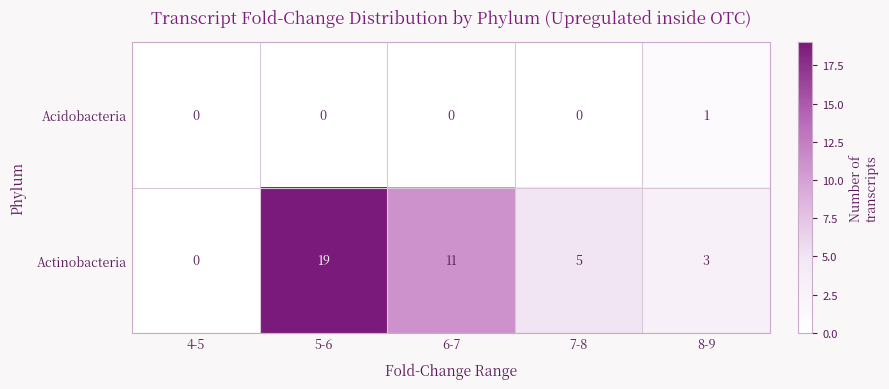

Reading left to right, what are all the values shown in this chart?

Acidobacteria: 4-5=0	5-6=0	6-7=0	7-8=0	8-9=1
Actinobacteria: 4-5=0	5-6=19	6-7=11	7-8=5	8-9=3